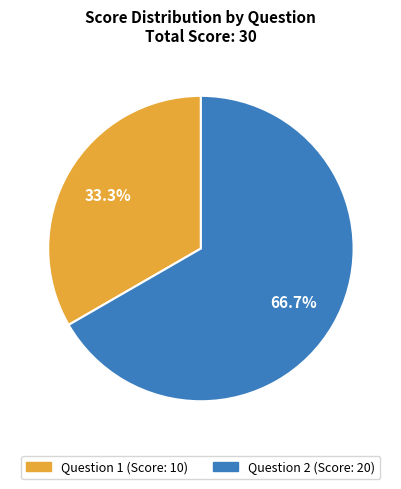

Does any single category account for the majority?

Yes